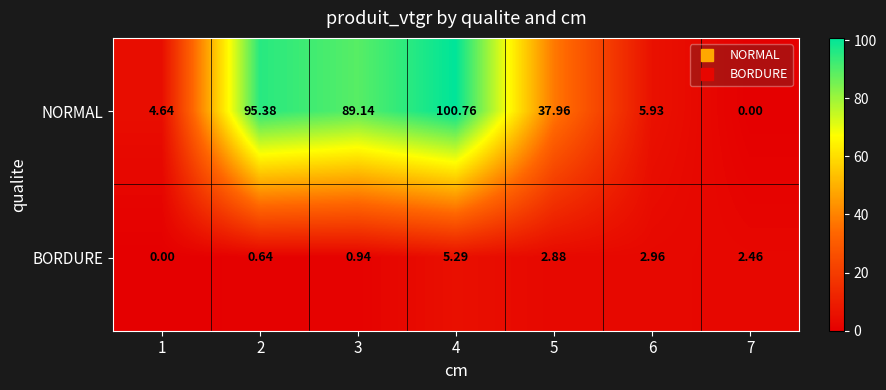

Which series has the largest total across all categories?

NORMAL